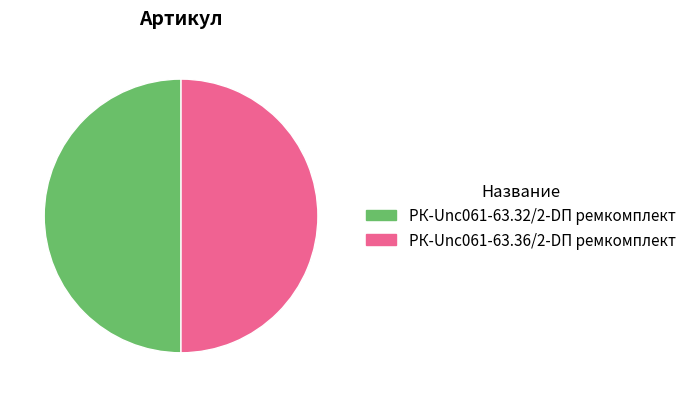

How many segments does this pie chart have?

2